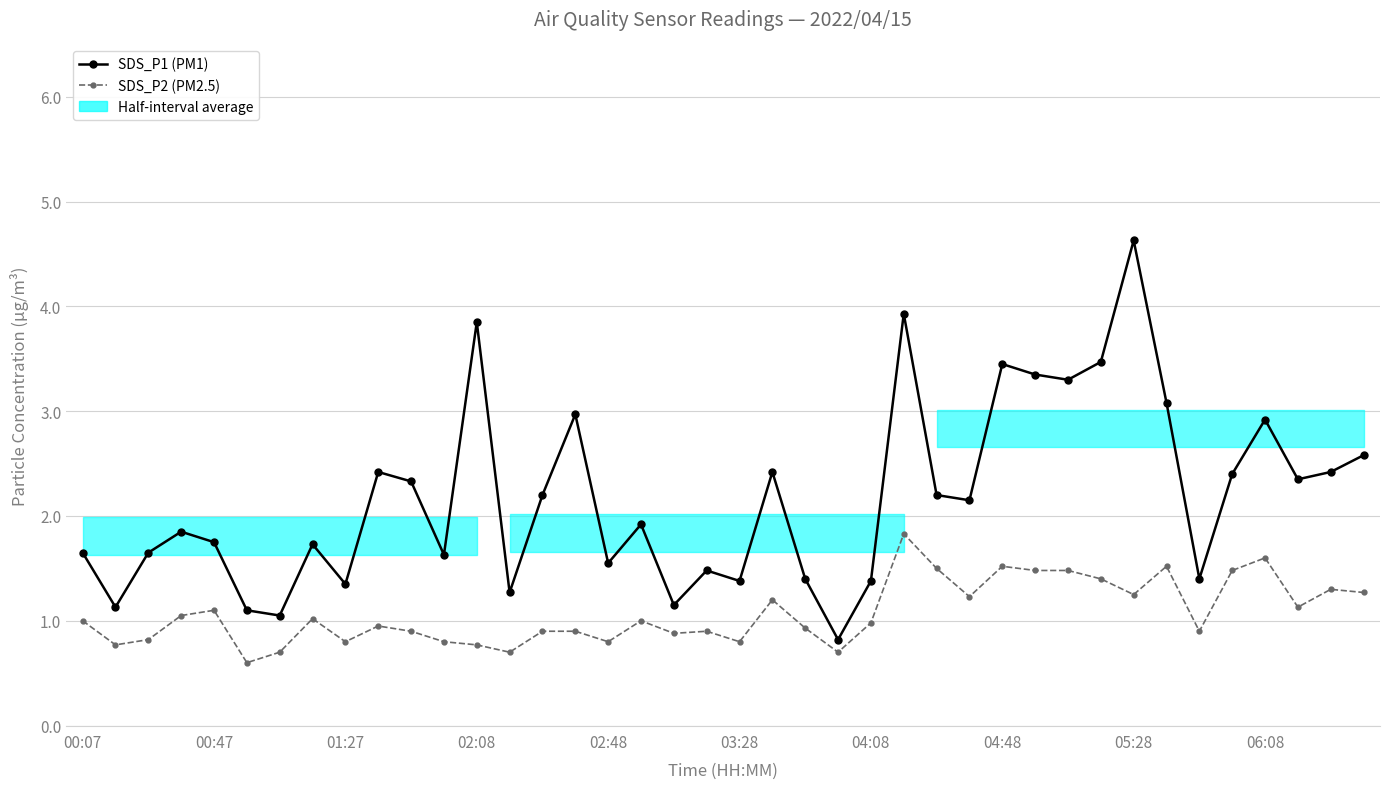

Which series changed the most between 10 and 25?

SDS_P1 (PM1)